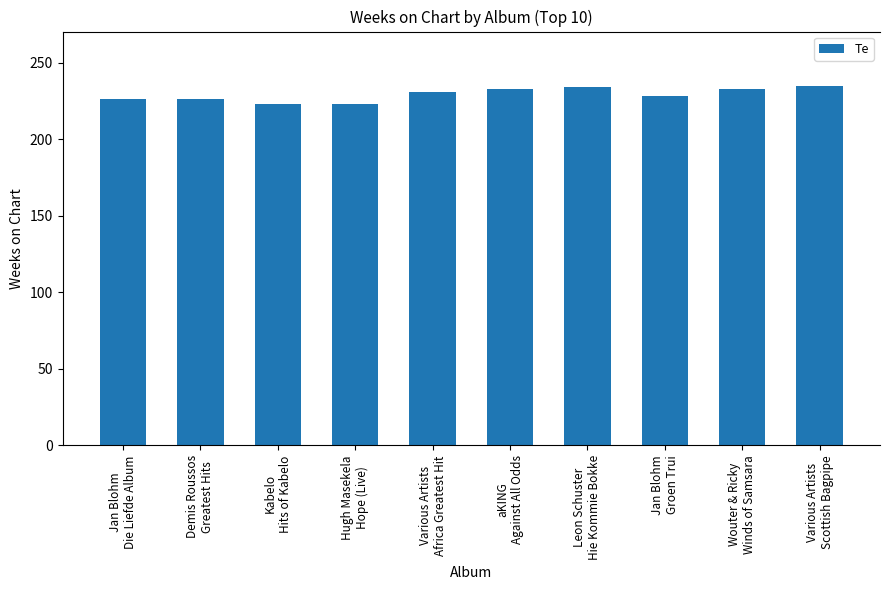

True or false: the data shows 223 at Kabelo
Hits of Kabelo.

True